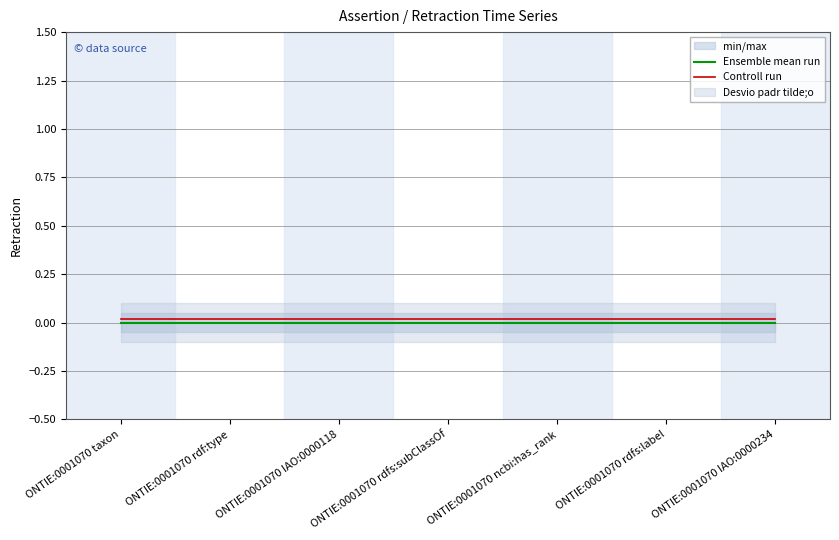

True or false: Controll run has a value of 0.0 at ONTIE:0001070 rdf:type.

True